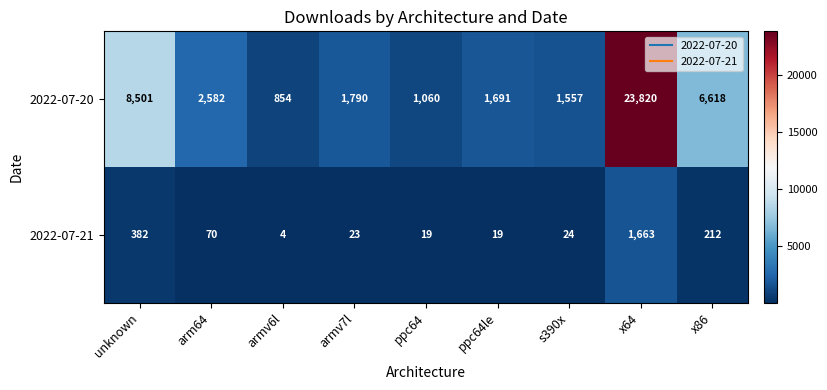

Where does the 2022-07-21 series first go above 24?

unknown